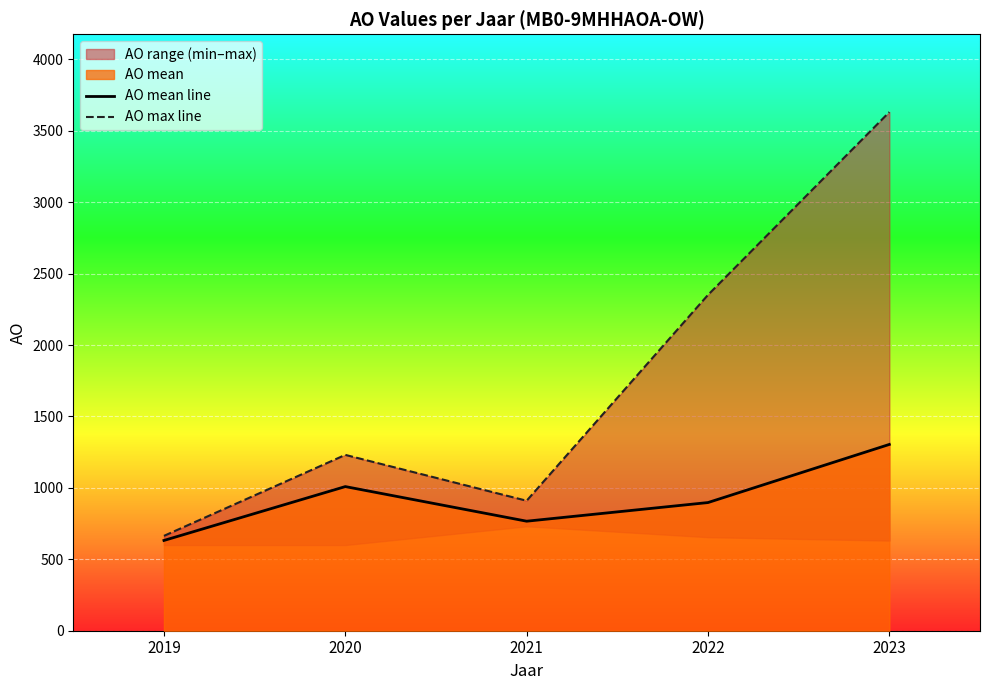

What value does the AO mean line series have at 2023?

1304.2